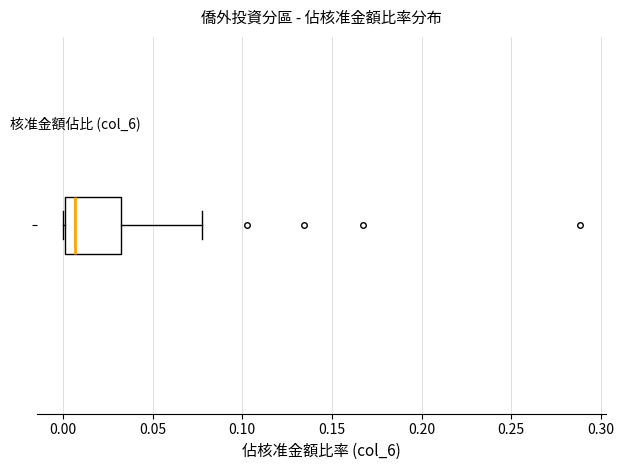

Transcribe this box plot: give where the median line is, the range the box spans, and where the two whiskers end, as read against the x-axis. The values are not printed on the chart, so give them approximately, as read against the axis.

median 0.005, box 0.000 to 0.030, whiskers 0.000 to 0.075